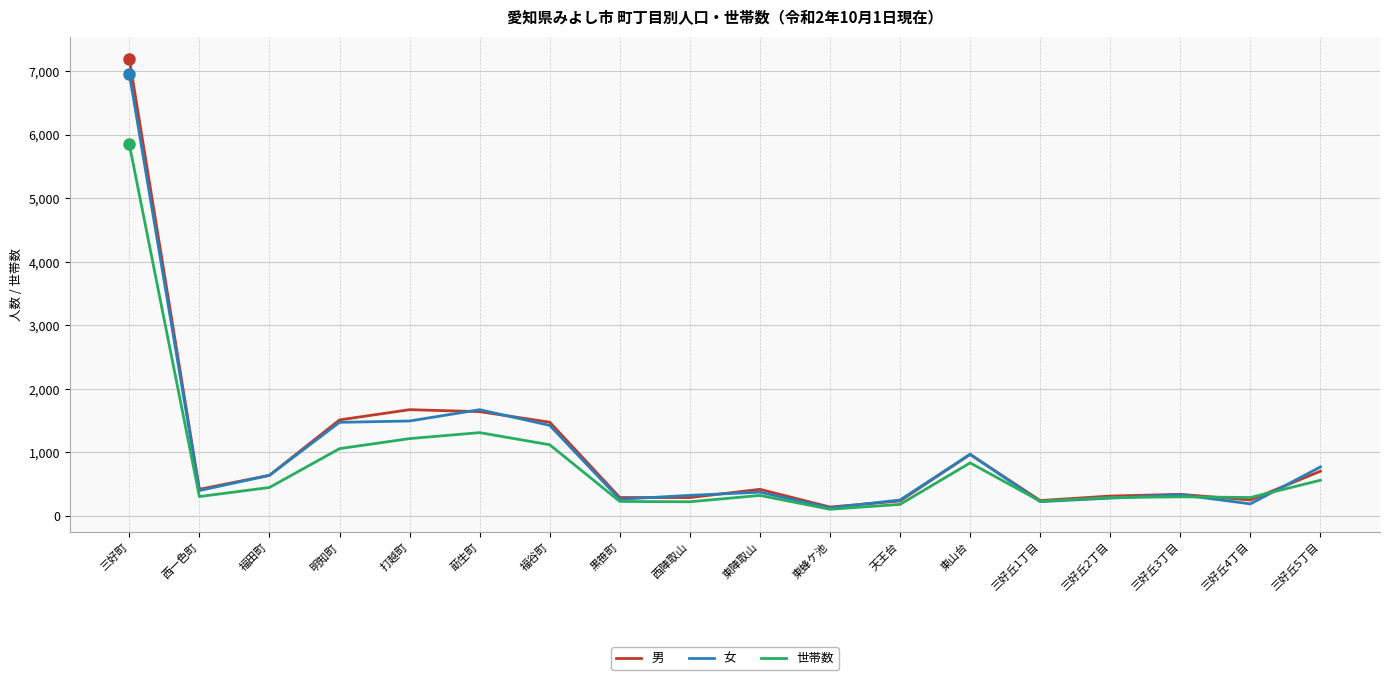

What is the difference between the highest and lowest values at 三好丘5丁目?

209